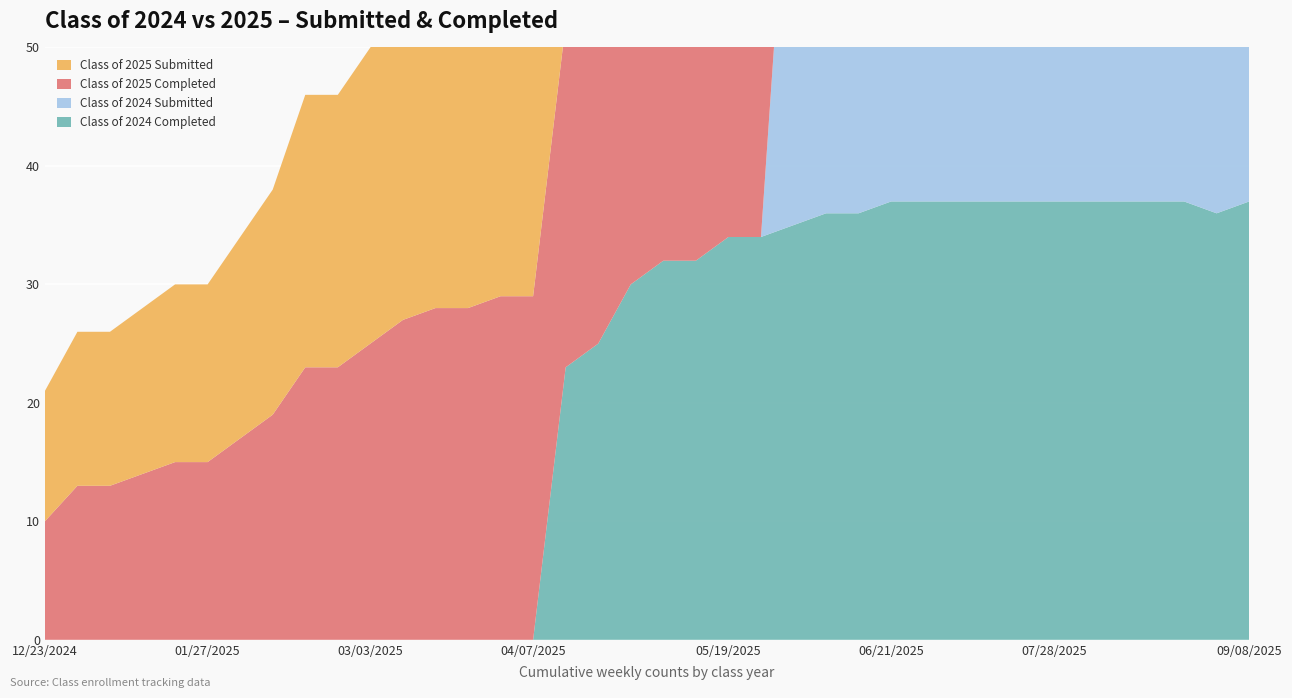

Reading left to right, extract all data points from this chart.

Class of 2024 Completed: 0	0	0	0	0	0	0	0	0	0	0	0	0	0	0	0	23	25	30	32	32	34	34	35	36	36	37	37	37	37	37	37	37	37	37	37	36	37
Class of 2024 Submitted: 0	0	0	0	0	0	0	0	0	0	0	0	0	0	0	0	0	0	0	0	0	0	0	39	39	37	38	38	38	38	38	38	38	38	38	38	37	38
Class of 2025 Completed: 10	13	13	14	15	15	17	19	23	23	25	27	28	28	29	29	29	29	29	30	31	31	32	32	32	32	32	33	33	34	34	34	34	34	34	34	34	35
Class of 2025 Submitted: 11	13	13	14	15	15	17	19	23	23	25	27	28	28	29	29	29	29	29	30	31	31	32	32	32	32	32	33	33	34	34	34	34	34	34	34	34	35